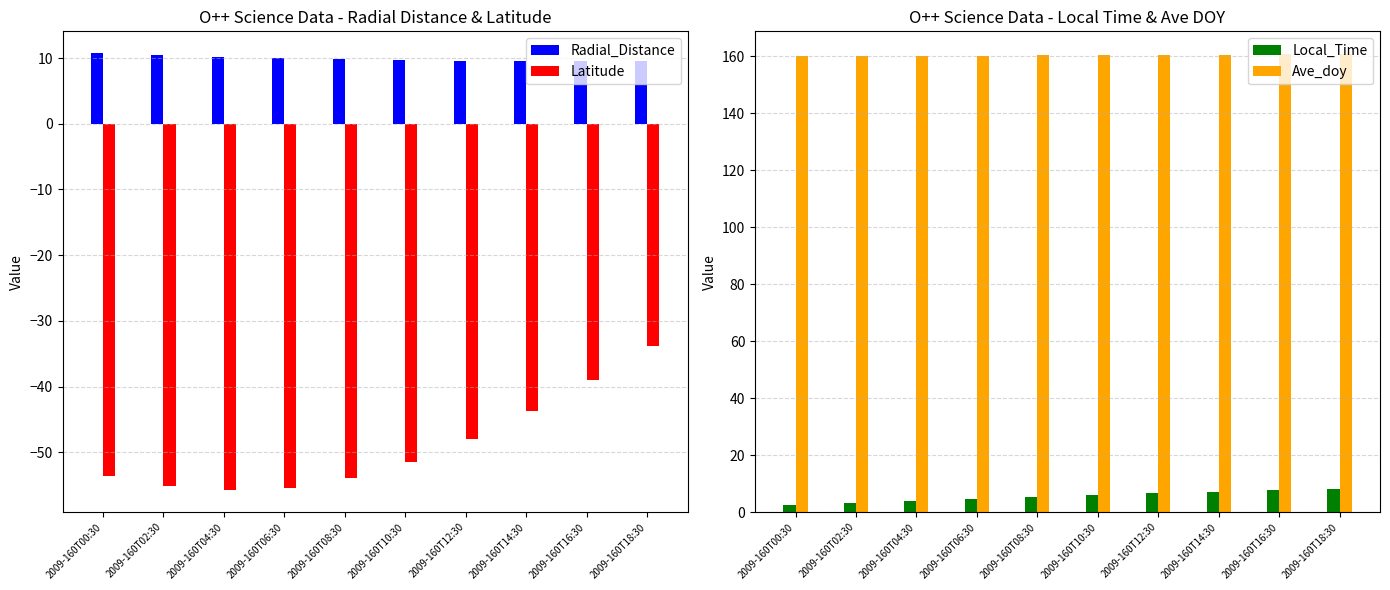

Reading left to right, what are all the values shown in this chart?

Radial_Distance: 2009-160T00:30=10.7	2009-160T02:30=10.5	2009-160T04:30=10.2	2009-160T06:30=10.0	2009-160T08:30=9.8	2009-160T10:30=9.7	2009-160T12:30=9.6	2009-160T14:30=9.5	2009-160T16:30=9.6	2009-160T18:30=9.6
Latitude: 2009-160T00:30=-53.6	2009-160T02:30=-55.1	2009-160T04:30=-55.8	2009-160T06:30=-55.4	2009-160T08:30=-54.0	2009-160T10:30=-51.5	2009-160T12:30=-48.0	2009-160T14:30=-43.7	2009-160T16:30=-39.0	2009-160T18:30=-33.9
Local_Time: 2009-160T00:30=2.4	2009-160T02:30=3.1	2009-160T04:30=3.8	2009-160T06:30=4.5	2009-160T08:30=5.3	2009-160T10:30=6.0	2009-160T12:30=6.6	2009-160T14:30=7.2	2009-160T16:30=7.7	2009-160T18:30=8.1
Ave_doy: 2009-160T00:30=160.0	2009-160T02:30=160.1	2009-160T04:30=160.2	2009-160T06:30=160.3	2009-160T08:30=160.4	2009-160T10:30=160.4	2009-160T12:30=160.5	2009-160T14:30=160.6	2009-160T16:30=160.7	2009-160T18:30=160.8